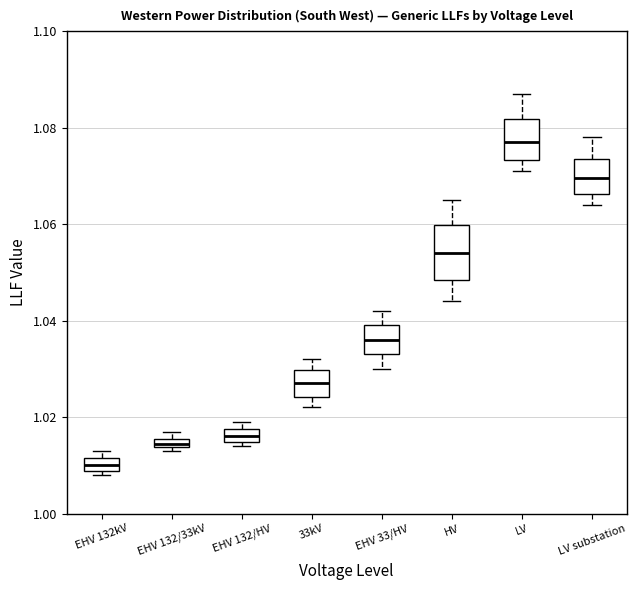

Which box is the tallest, from its lower edge to its upper edge?

HV